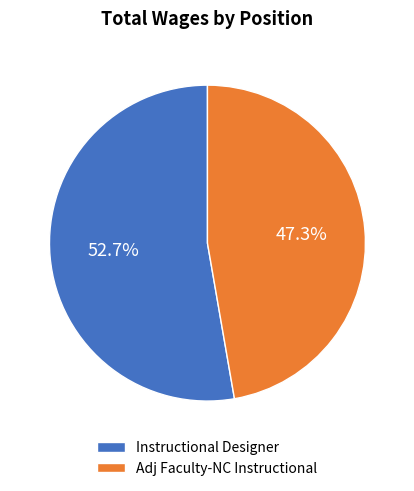

Rank the categories by value from highest to lowest.

Instructional Designer, Adj Faculty-NC Instructional